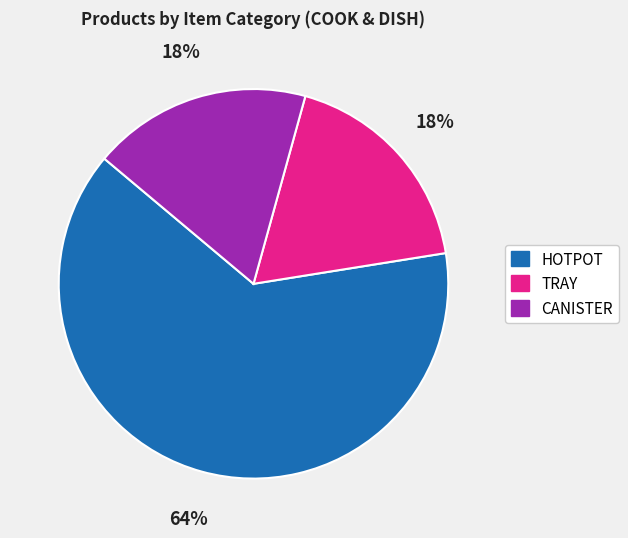

What is the largest slice in the pie chart?

HOTPOT